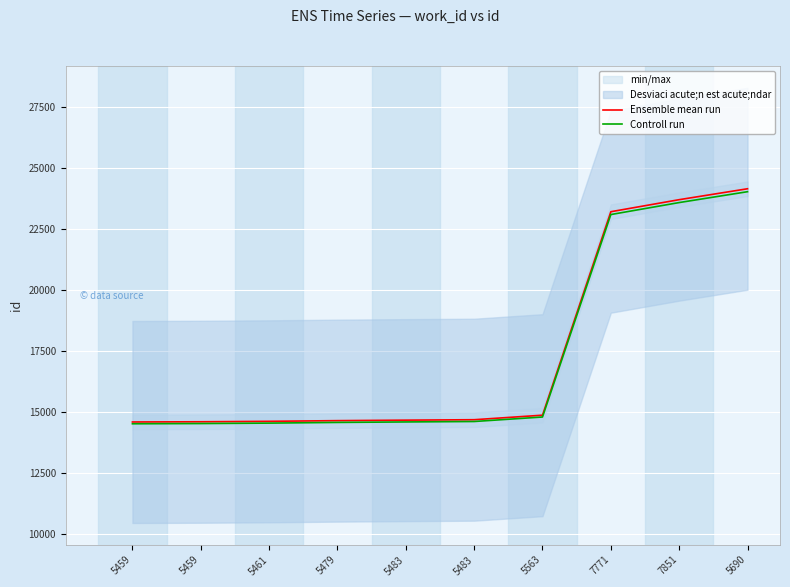

True or false: Controll run and Ensemble mean run intersect in this chart.

False